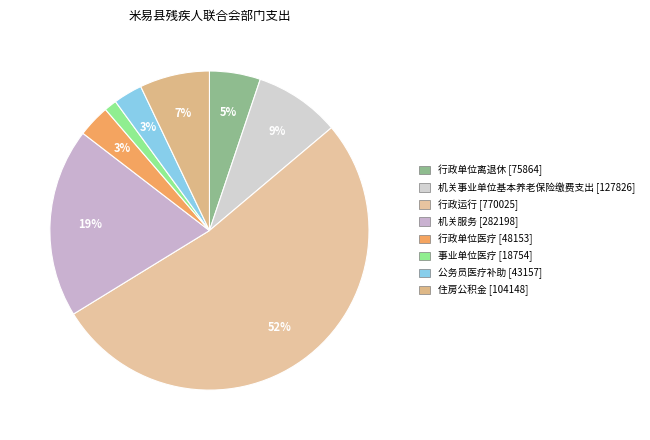

The 行政单位医疗 slice represents 3% of the pie. True or false?

True